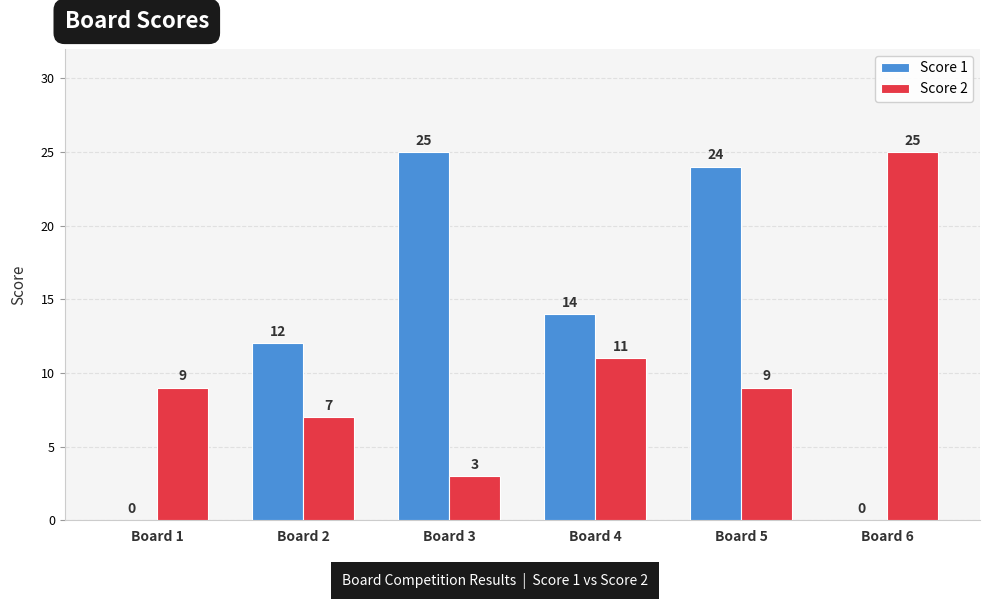

Is it true that Score 1 equals -17 at Board 6?

False